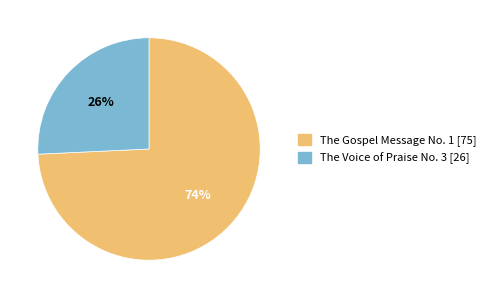

To the nearest percent, what is the combined percentage of The Gospel Message No. 1 and The Voice of Praise No. 3?

100%